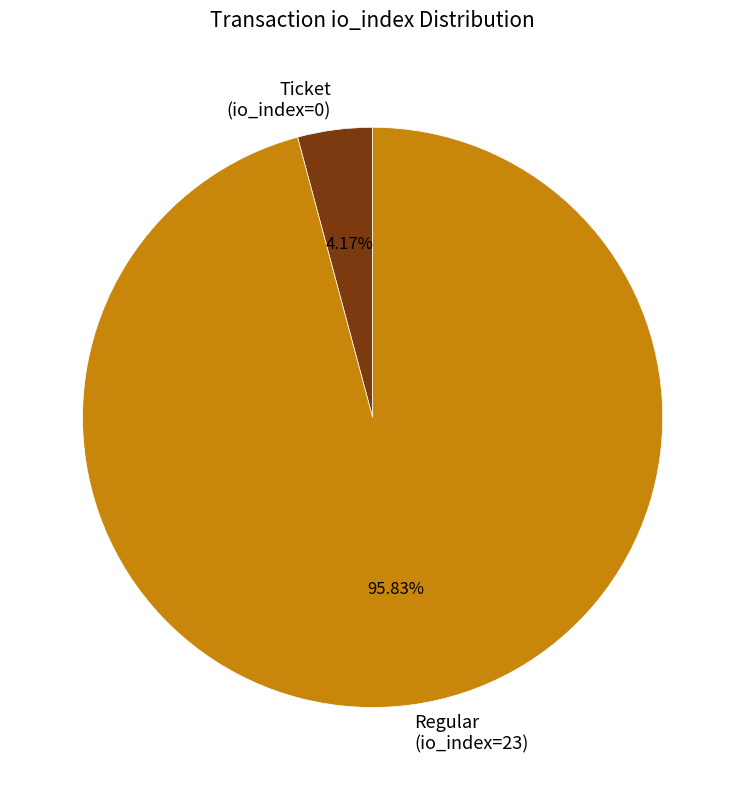

How many slices are in this pie chart?

2